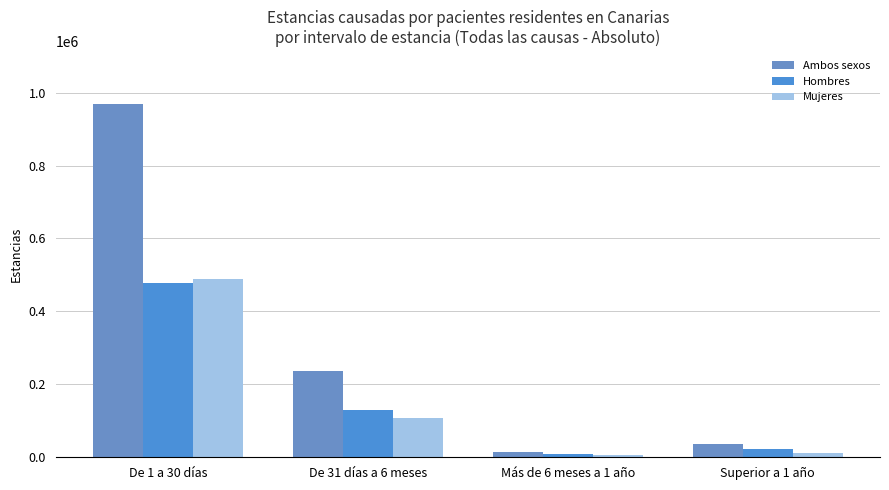

At which label does Mujeres reach its peak?

De 1 a 30 días